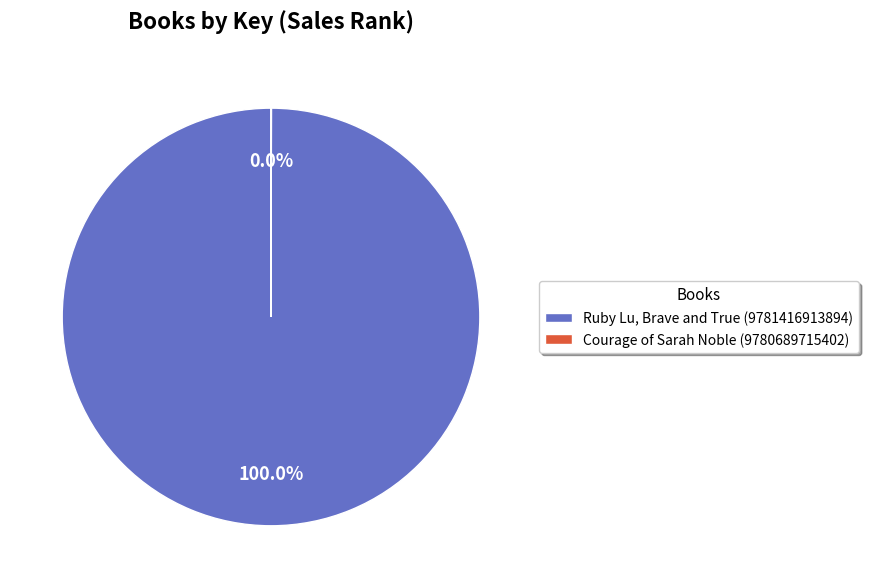

What is the largest slice in the pie chart?

Ruby Lu, Brave and True (9781416913894)